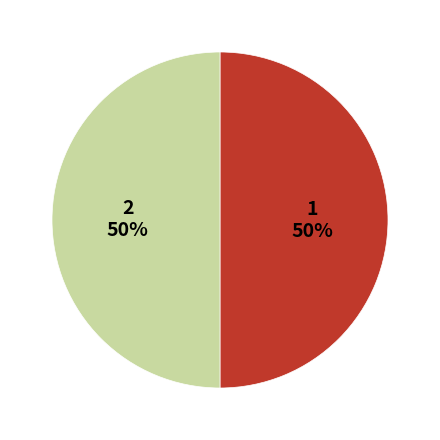

What portion of the pie excludes 2?

50.0%